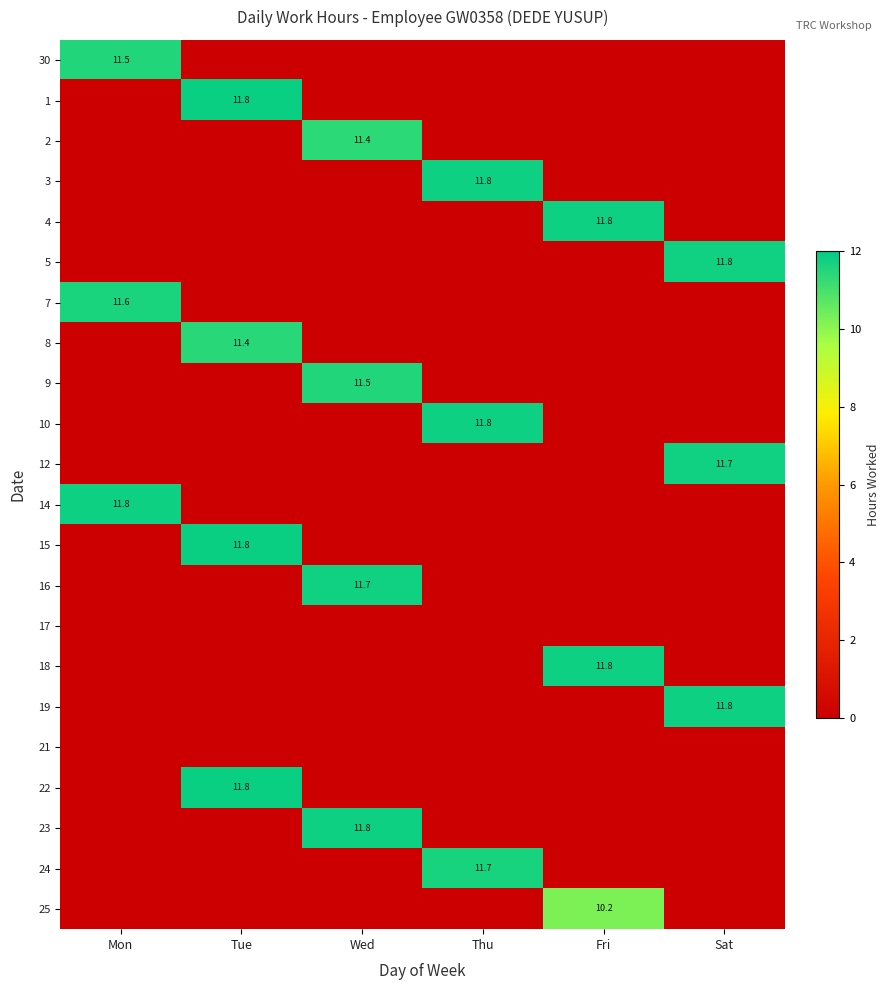

The value of 5 at Fri is 0.0. True or false?

True